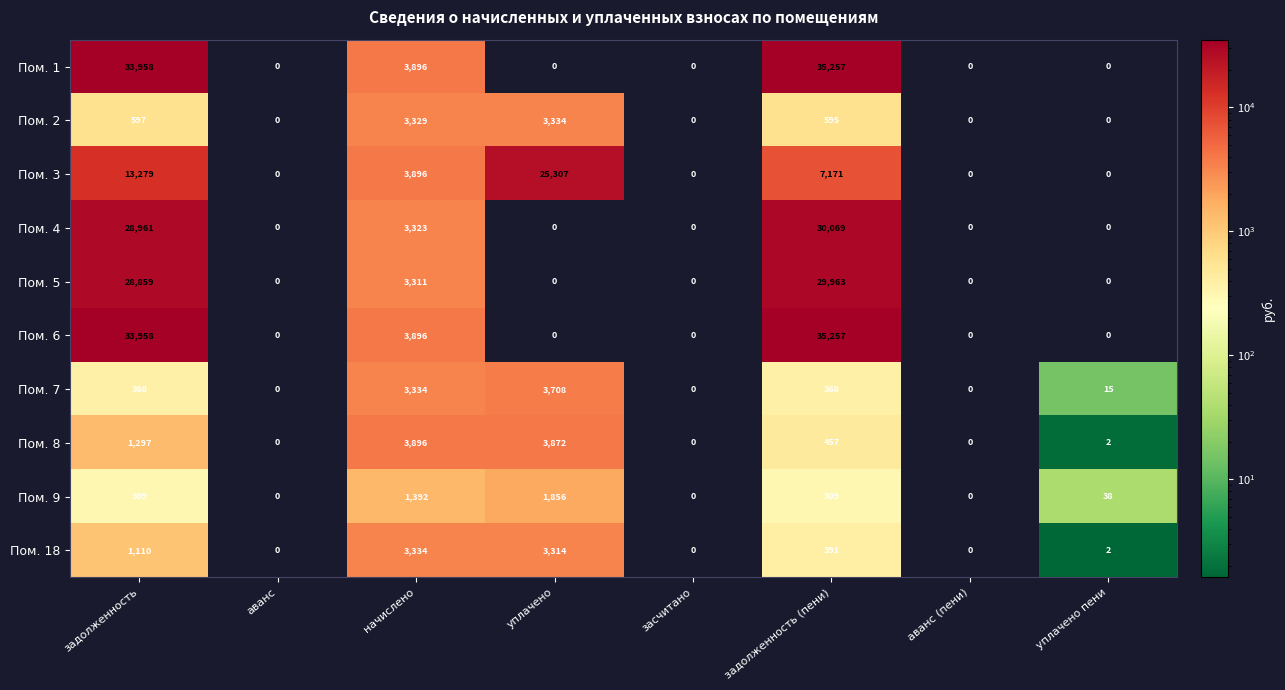

At which label is Пом. 6 closest to 17628?

начислено